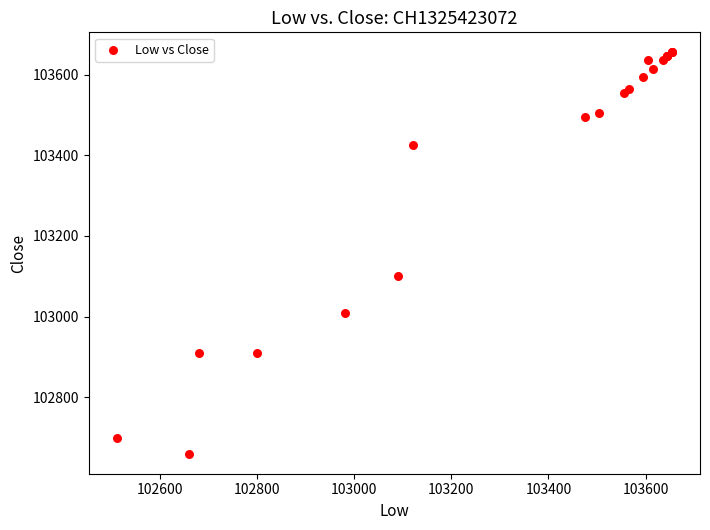

What Y value in the scatter plot is closest to 103157?

103100